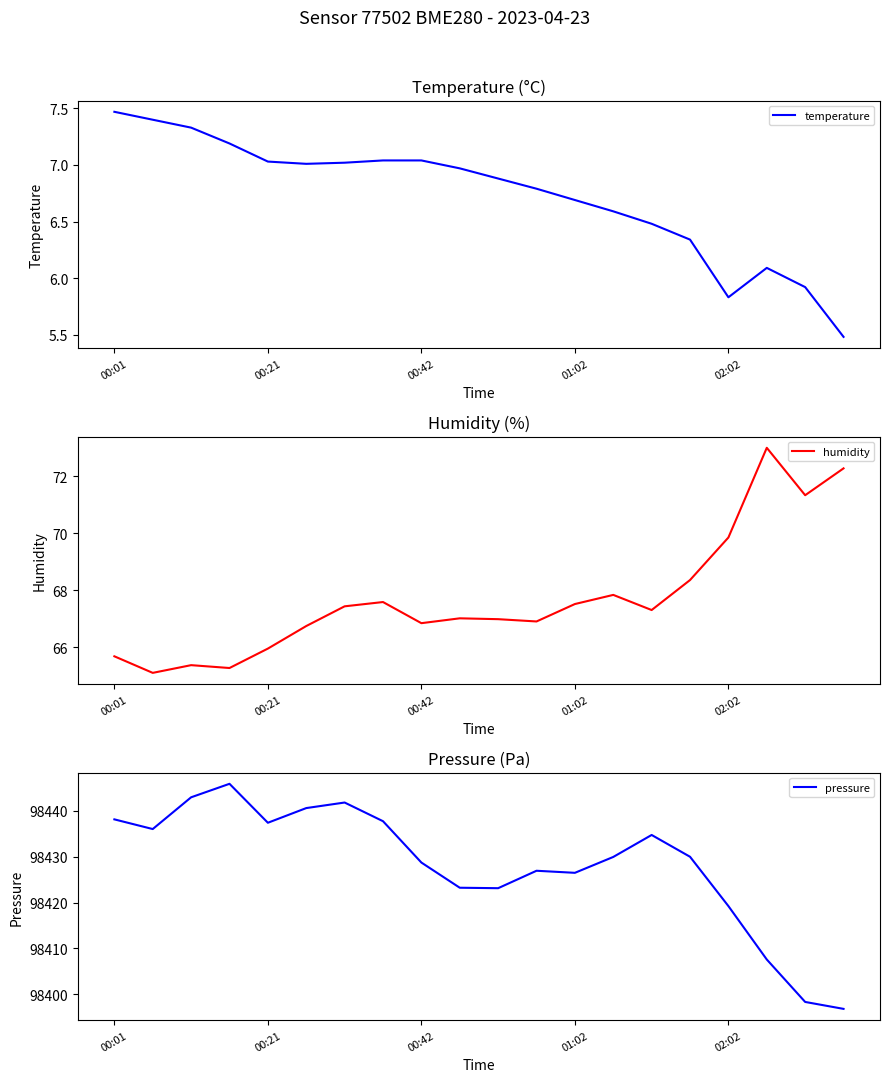

Which category has the highest value in the humidity series?

17